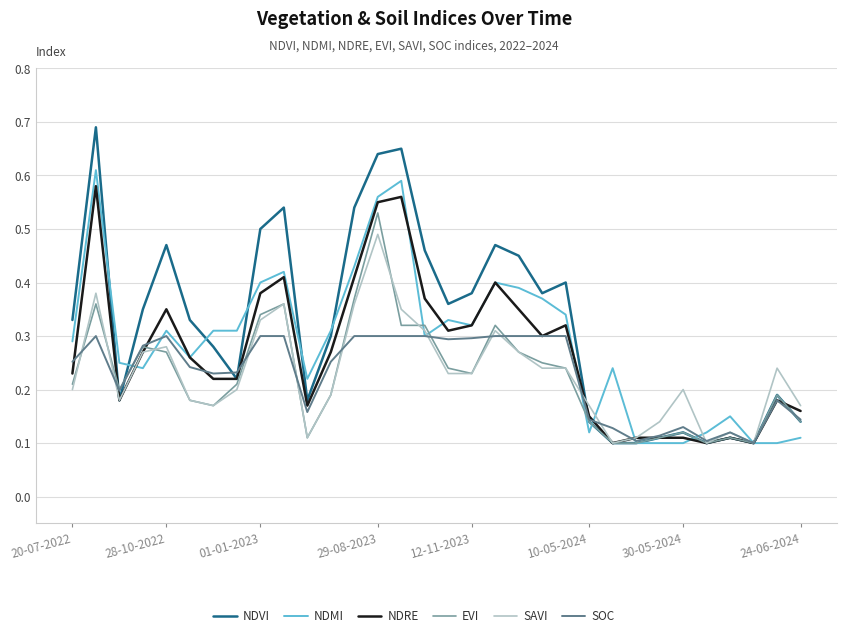

Which series has the largest total across all categories?

NDVI